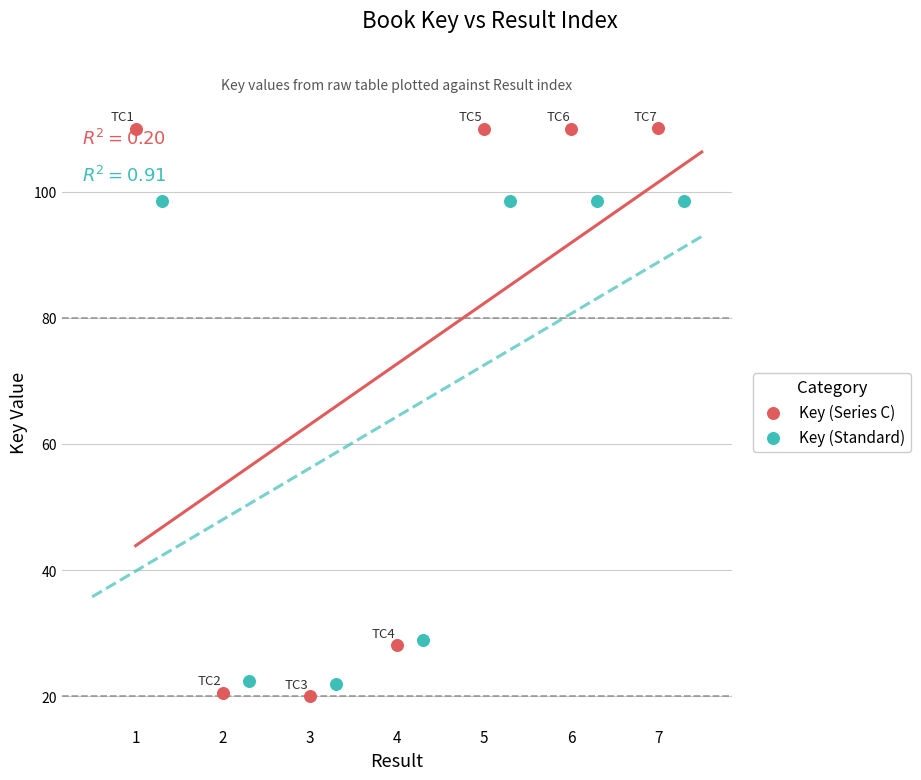

At how many categories does at least one series exceed 57?

4